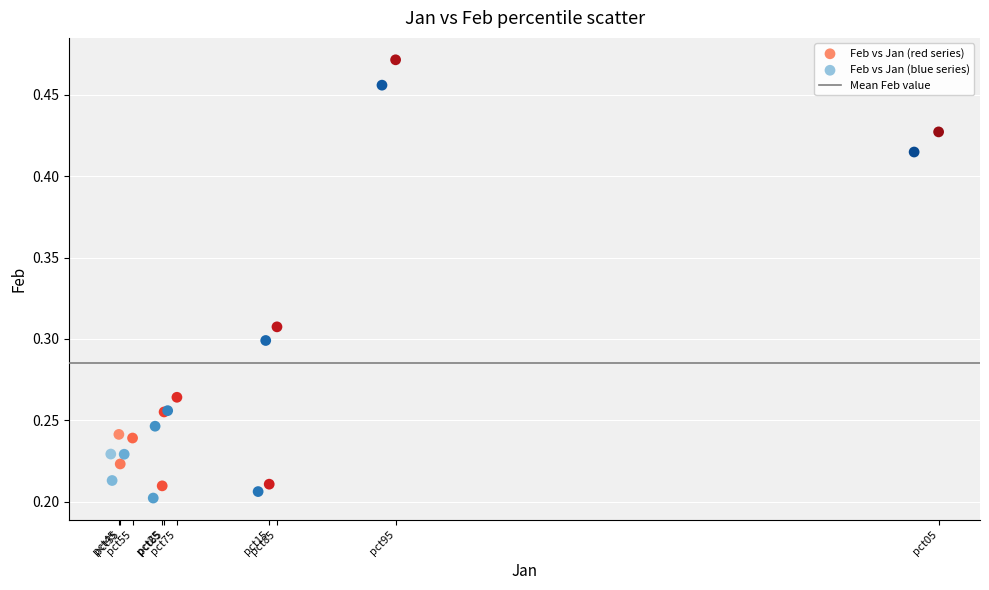

Which series reaches the minimum Y coordinate?

Feb vs Jan (blue series)